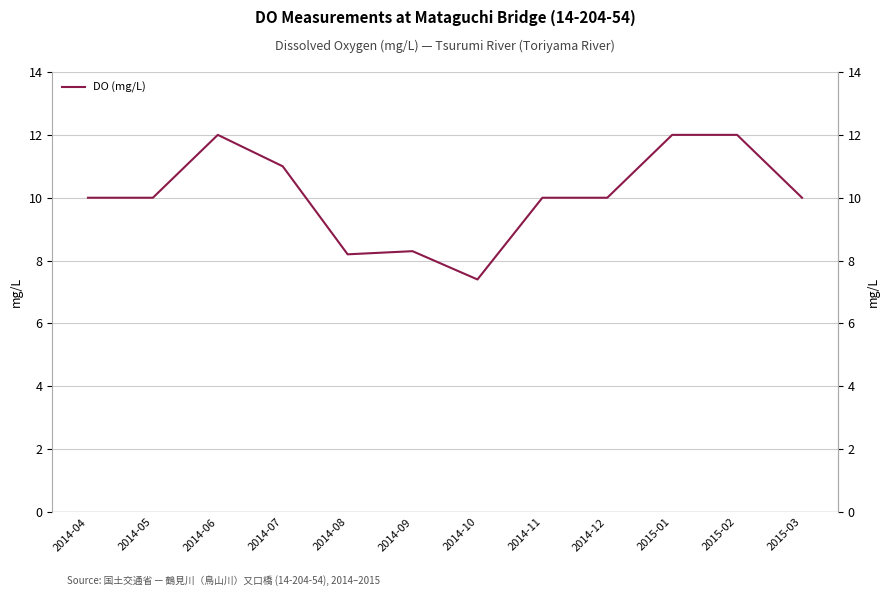

Does the chart display data point markers on the line(s)?

No